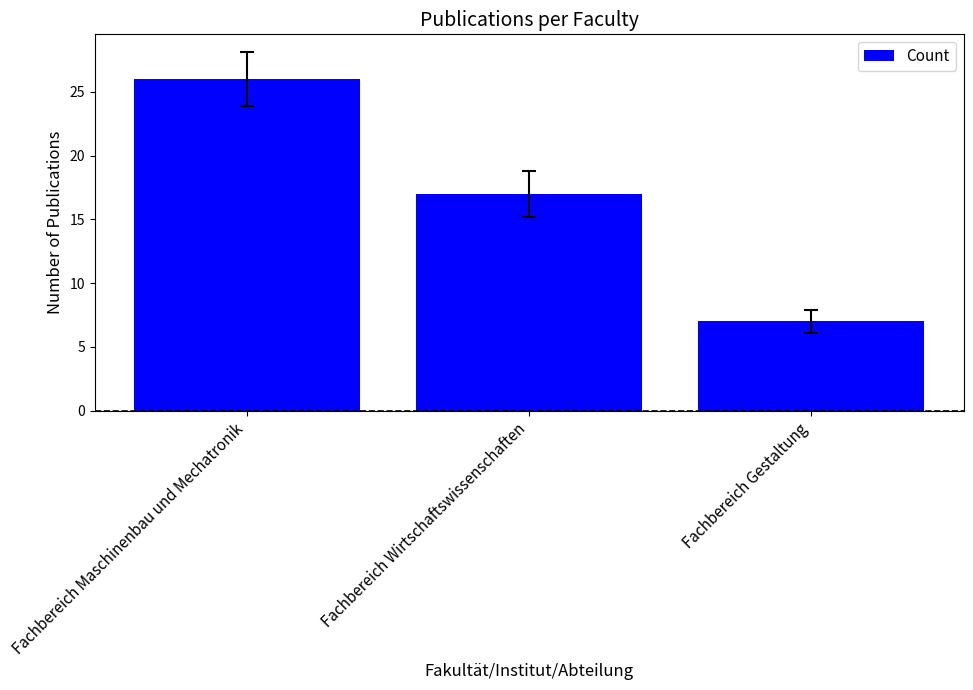

What is the maximum value shown in the chart?

26